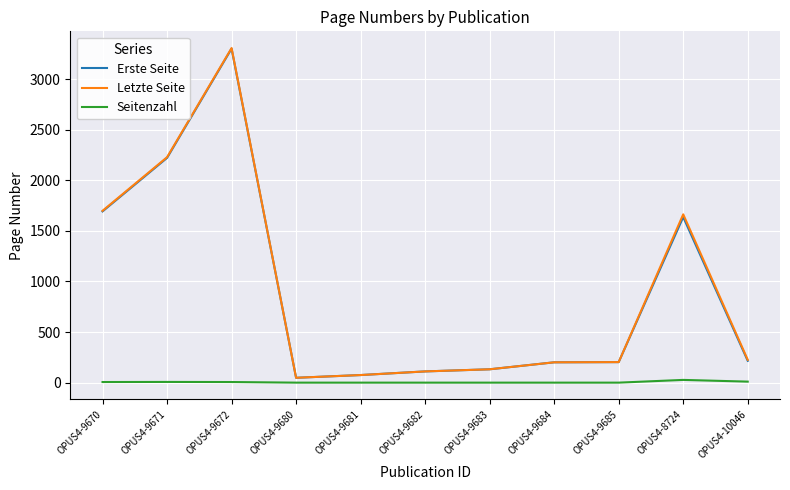

Which series has the widest spread of values?

Letzte Seite